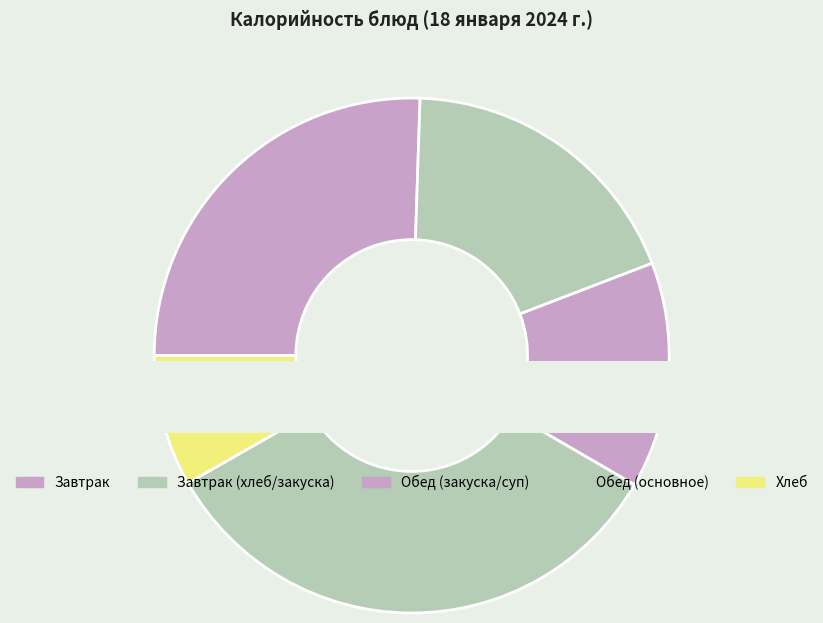

Is there any slice that represents more than half of the pie?

No